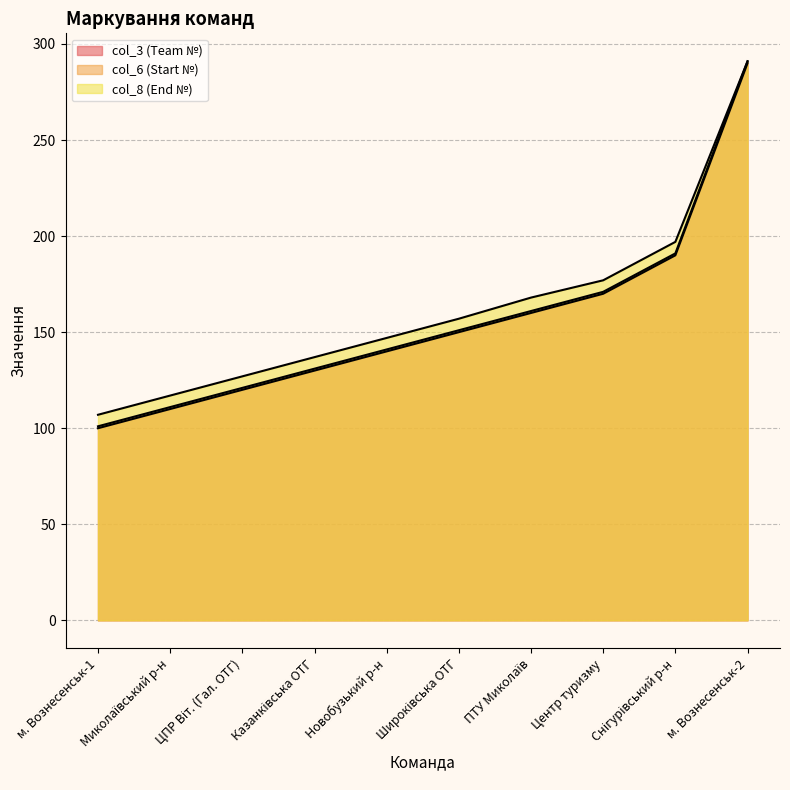

Is the value of col_8 (End №) at ПТУ Миколаїв greater than the value of col_6 (Start №) at Центр туризму?

No